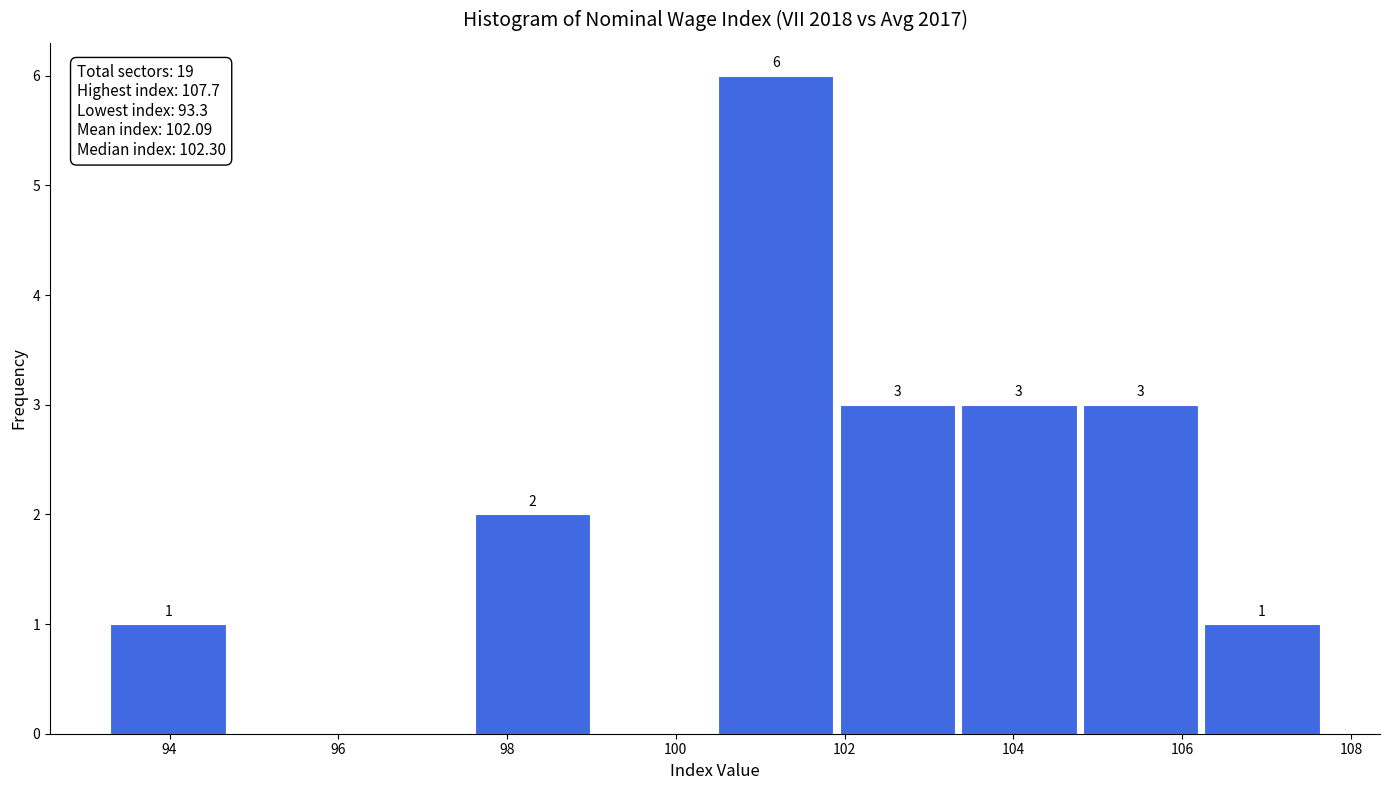

Over which range of the x-axis is the bar tallest?

100.50 to 101.94